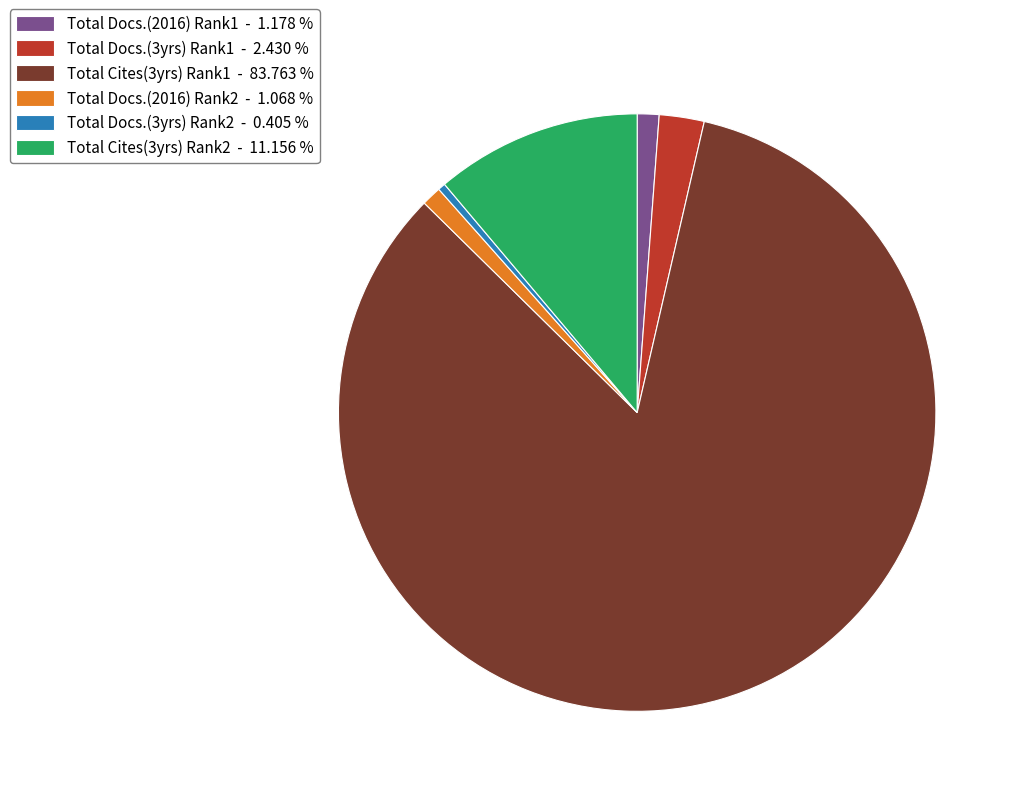

Which slice is the largest?

Total Cites(3yrs) Rank1 - 83.763 %